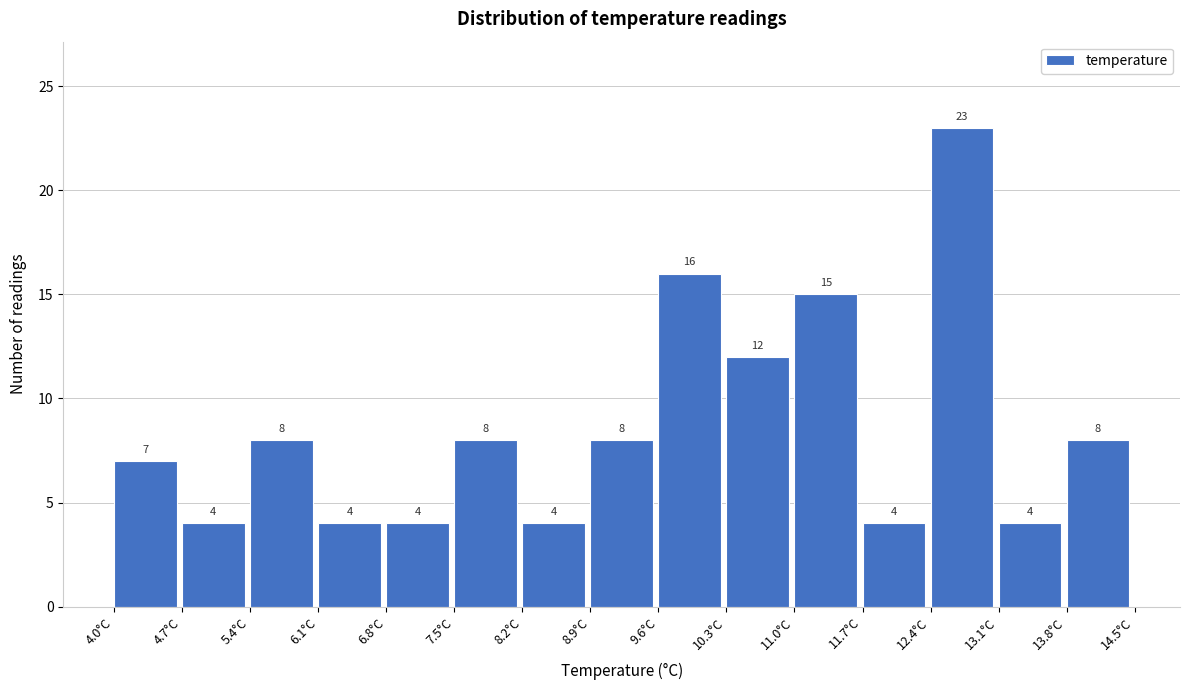

Reading left to right, list every bar in this chart as the range it spans on the x-axis followed by its height.

4.0 to 4.7: 7
4.7 to 5.4: 4
5.4 to 6.1: 8
6.1 to 6.8: 4
6.8 to 7.5: 4
7.5 to 8.2: 8
8.2 to 8.9: 4
8.9 to 9.6: 8
9.6 to 10.3: 16
10.3 to 11.0: 12
11.0 to 11.7: 15
11.7 to 12.4: 4
12.4 to 13.1: 23
13.1 to 13.8: 4
13.8 to 14.5: 8